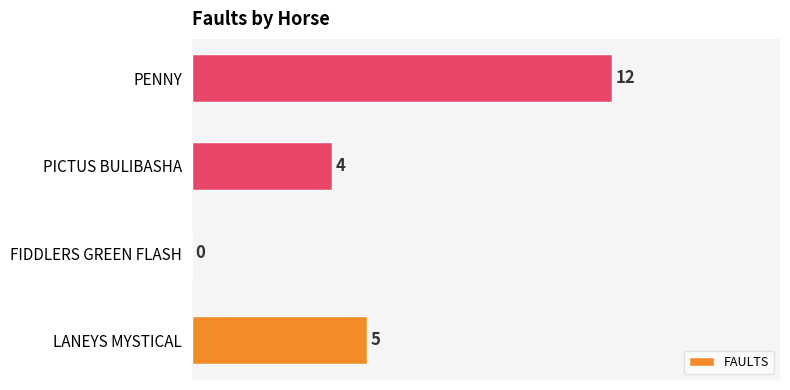

What value does the data have at PENNY, to the nearest 10?

10